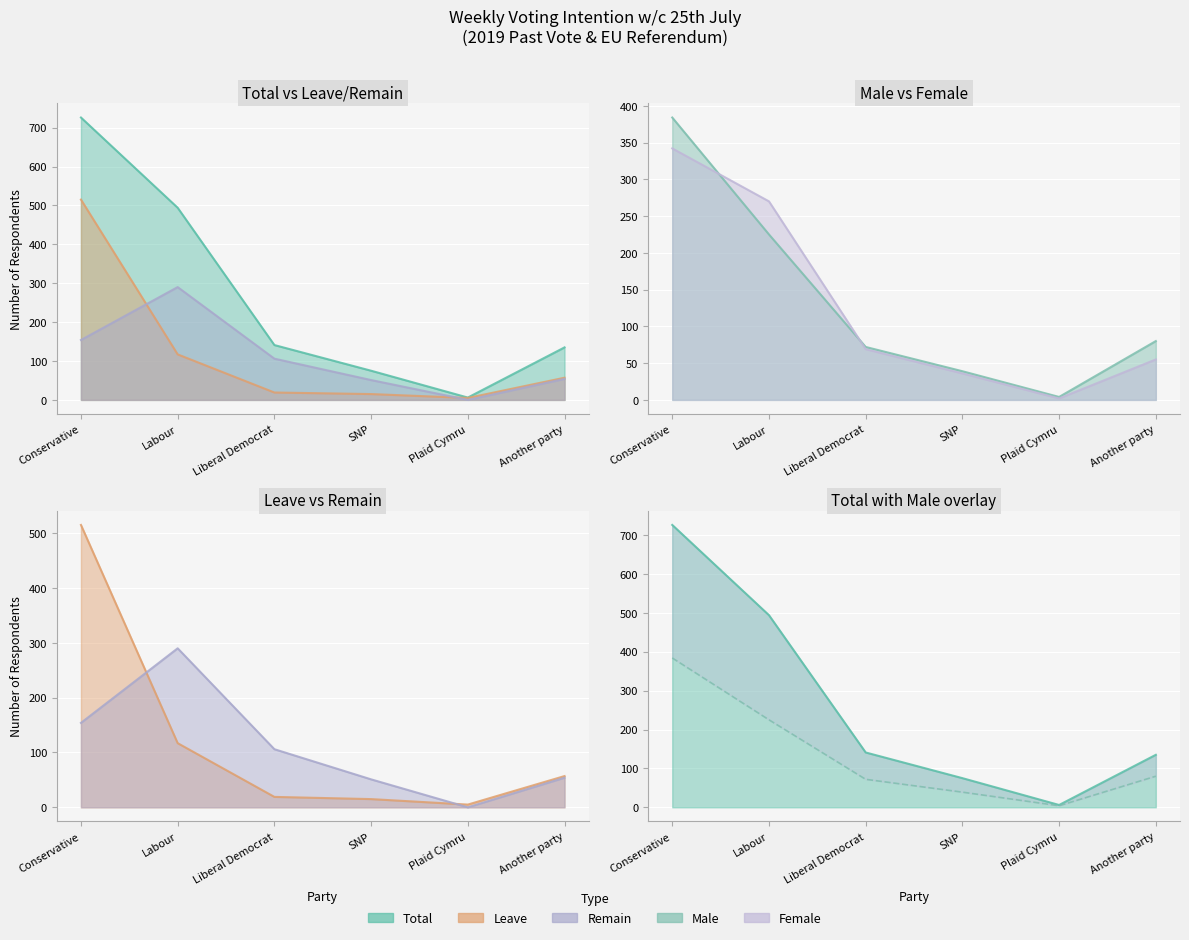

Rank the categories by value from highest to lowest.

Conservative, Labour, Another party, Liberal Democrat, SNP, Plaid Cymru